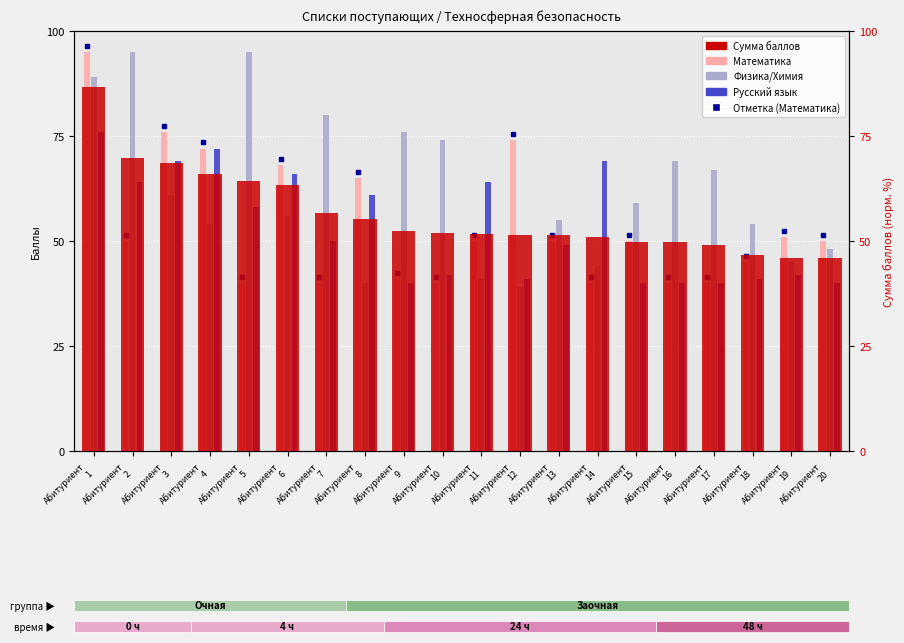

How many series are shown in this chart?

4